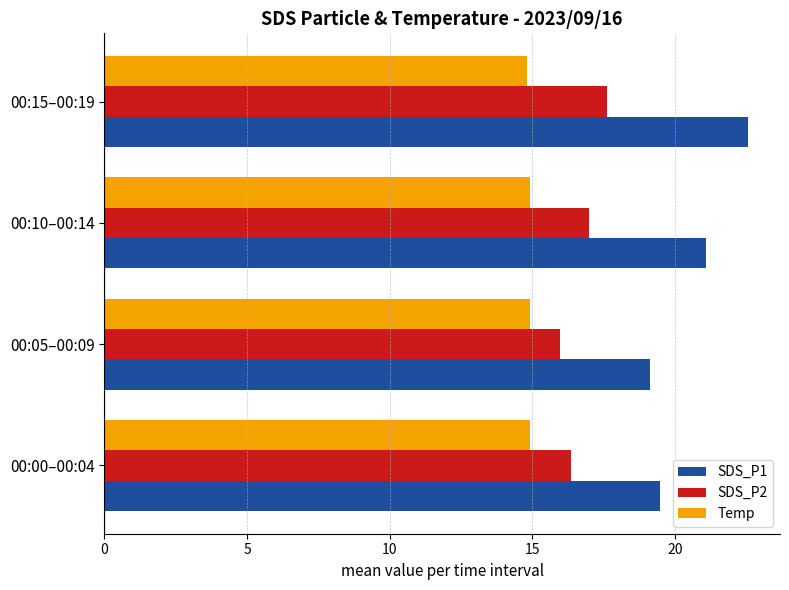

What is the difference between the maximum and minimum values in the Temp series?

0.1